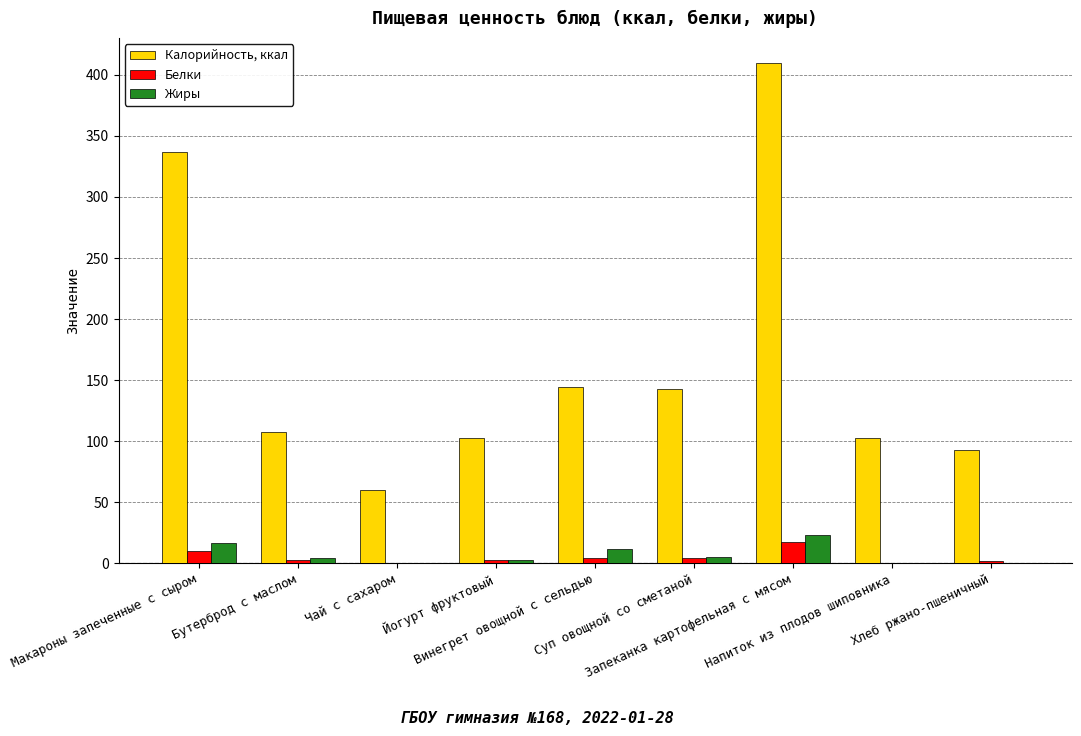

What is the sum of all Белки values?

44.5